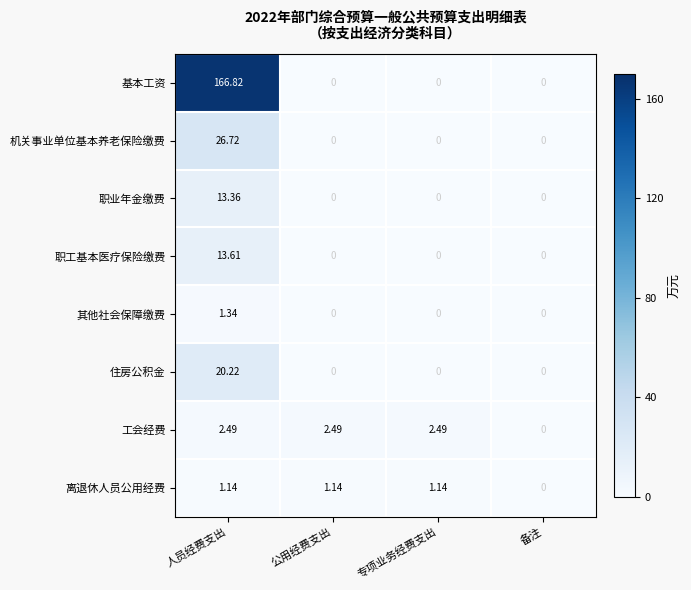

What is the spread (max minus min) of values at 公用经费支出?

2.5